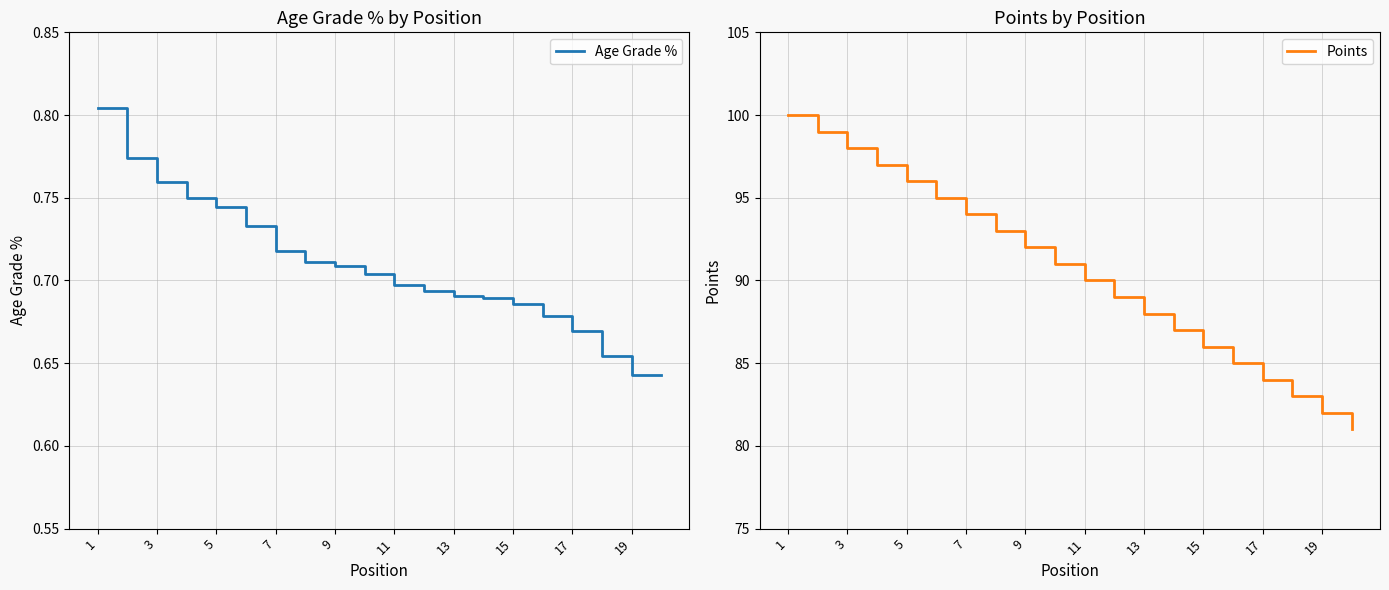

Reading left to right, extract all data points from this chart.

Age Grade %: 0.8	0.8	0.8	0.7	0.7	0.7	0.7	0.7	0.7	0.7	0.7	0.7	0.7	0.7	0.7	0.7	0.7	0.7	0.6	0.6
Points: 100.0	99.0	98.0	97.0	96.0	95.0	94.0	93.0	92.0	91.0	90.0	89.0	88.0	87.0	86.0	85.0	84.0	83.0	82.0	81.0